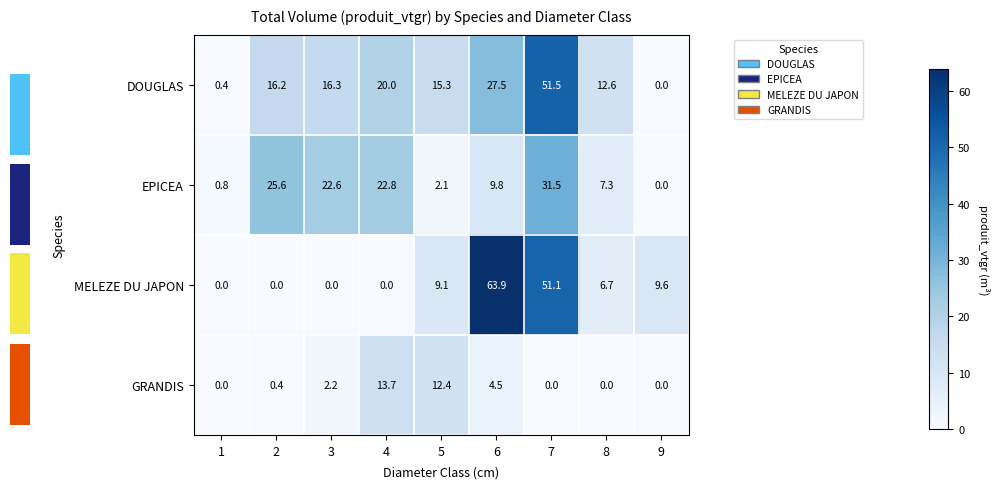

What is the highest value of the MELEZE DU JAPON series?

63.9